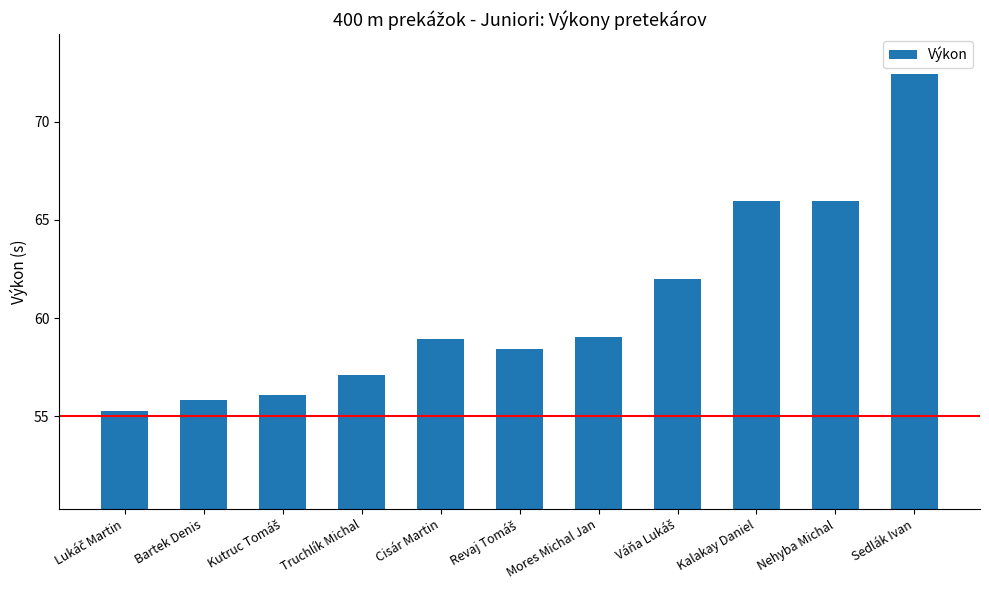

What is the label of the 8th bar from the right?

Truchlík Michal